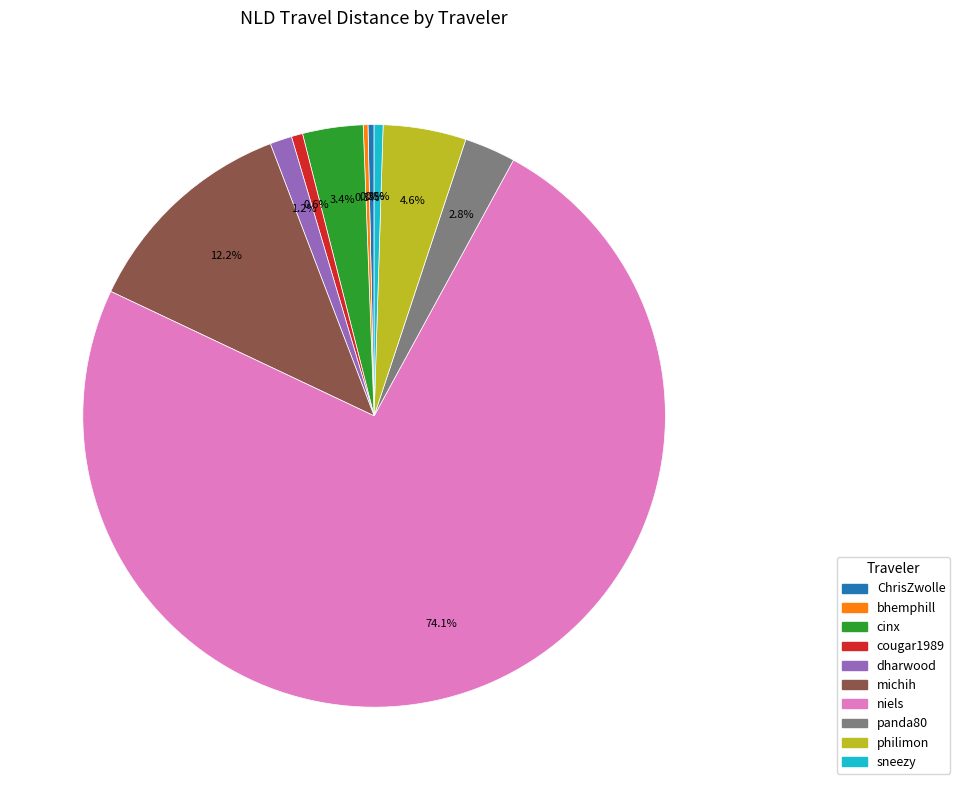

Do dharwood and michih together represent more than half of the pie?

No